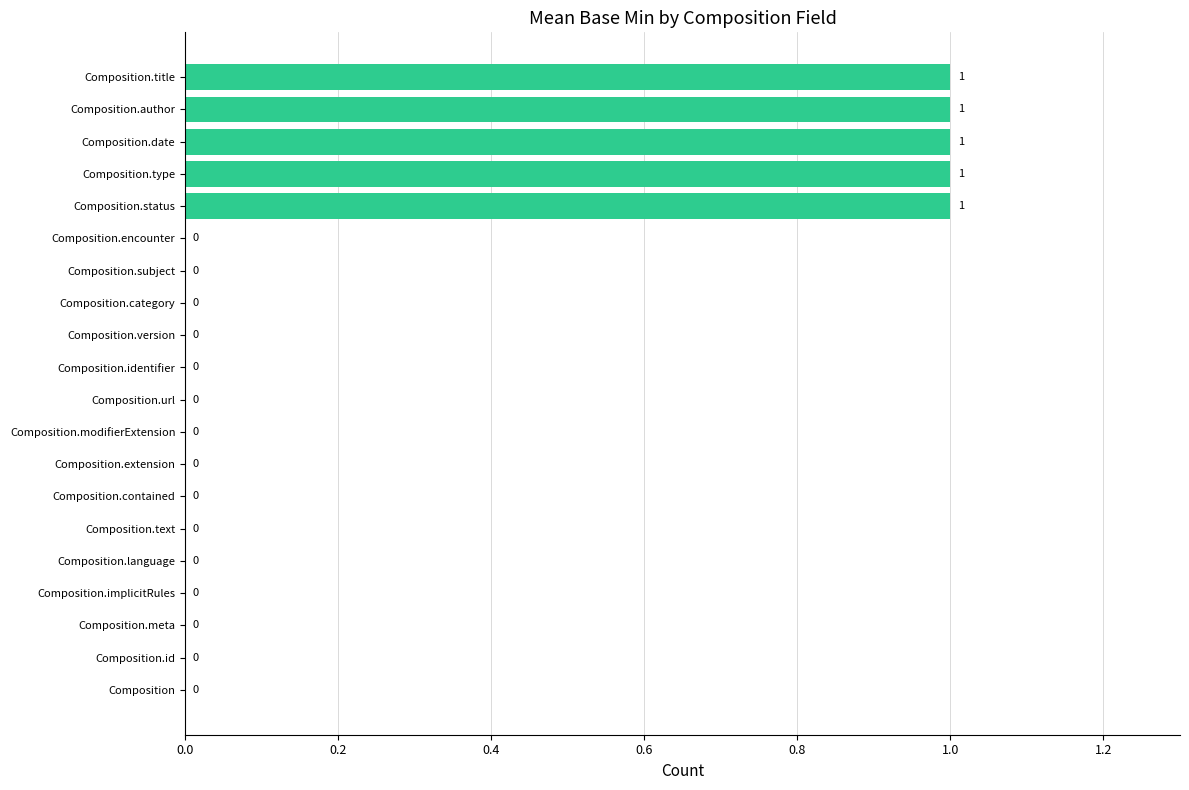

Is it true that the value at Composition is -1?

False